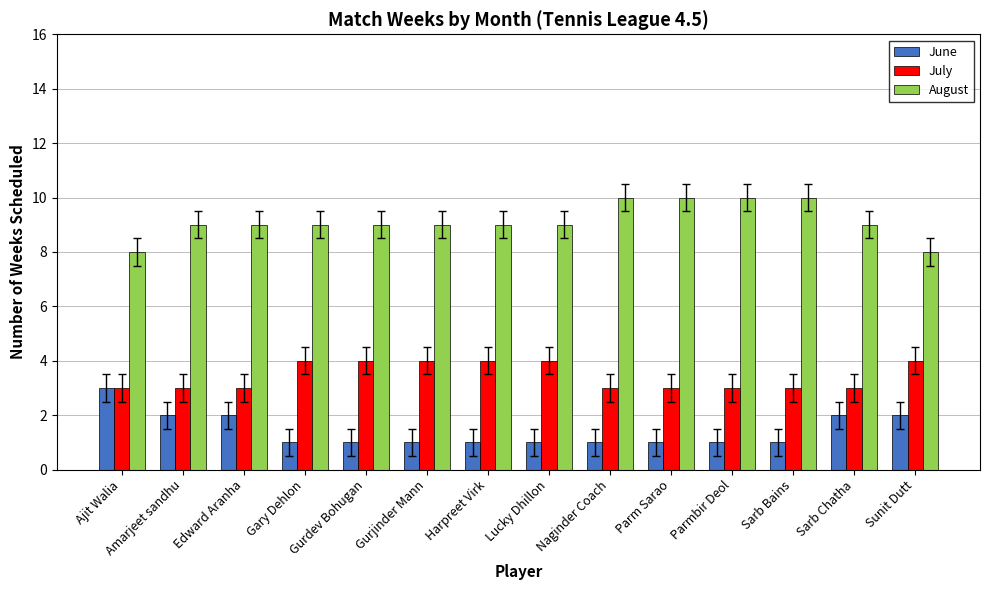

How many groups of bars are there?

14